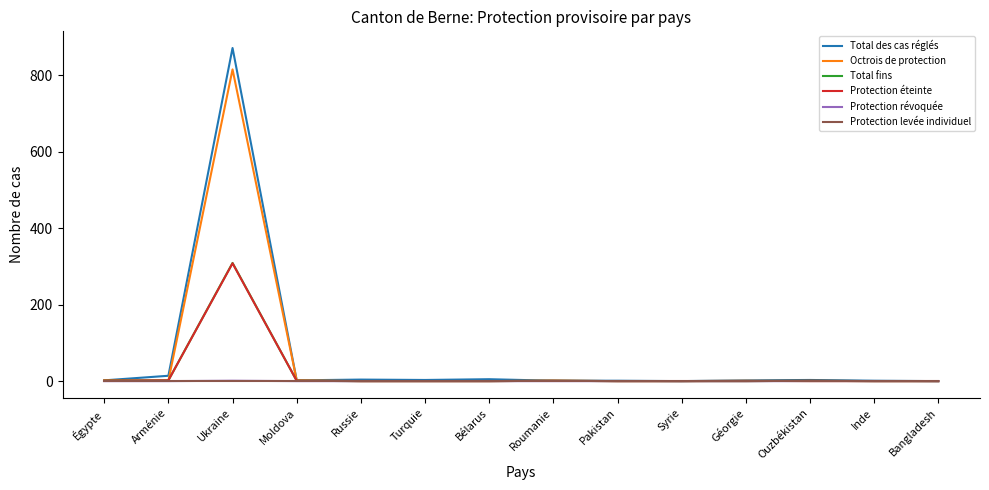

At how many categories does at least one series exceed 413?

1